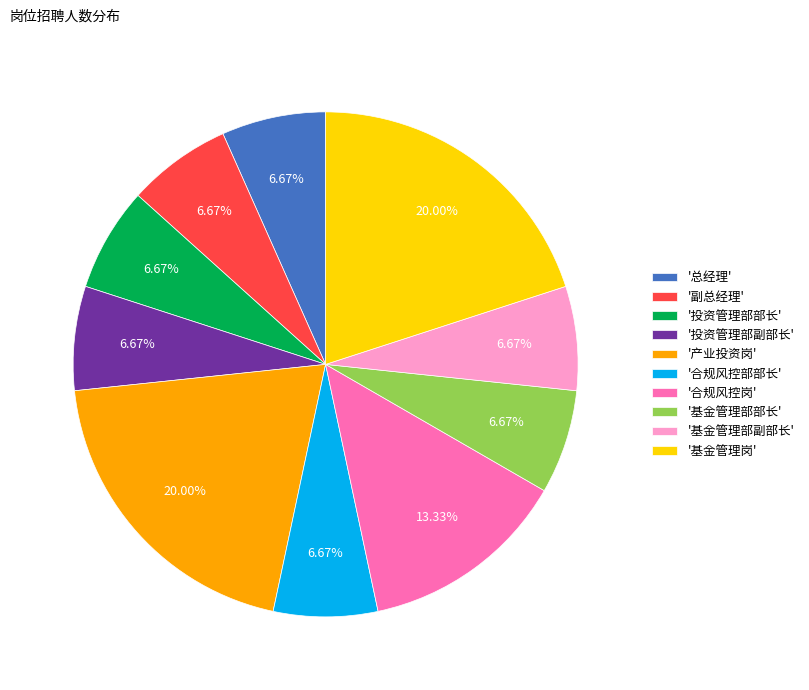

Do '副总经理' and '合规风控岗' together represent more than half of the pie?

No